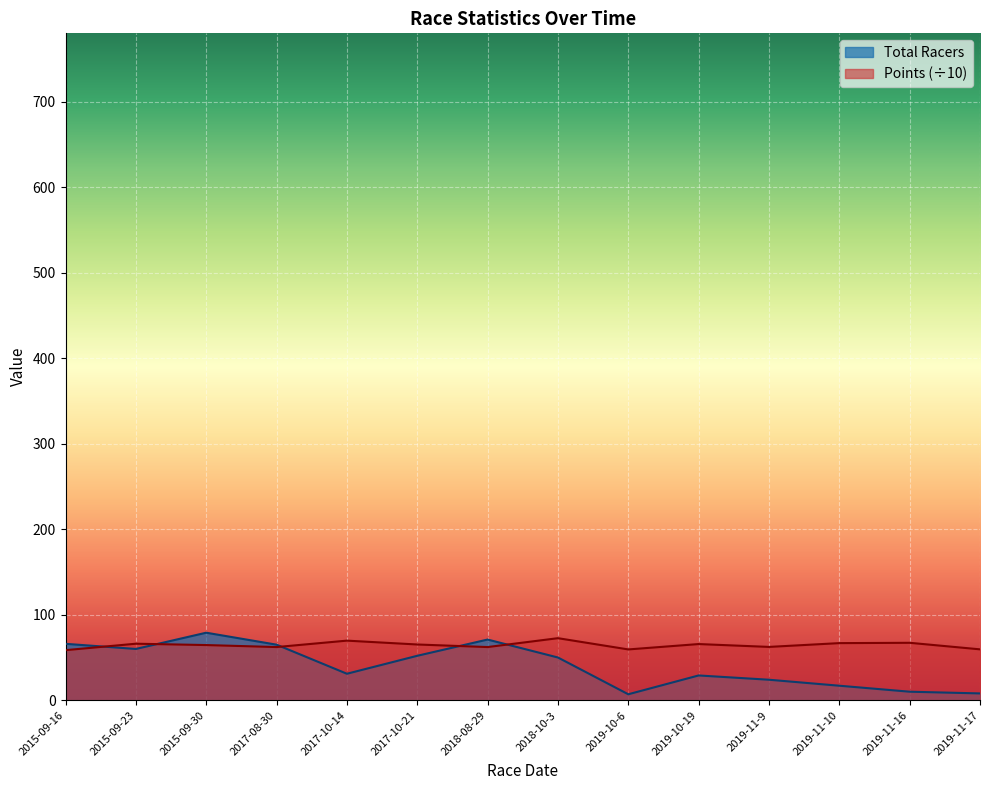

At how many categories does at least one series exceed 54?

14